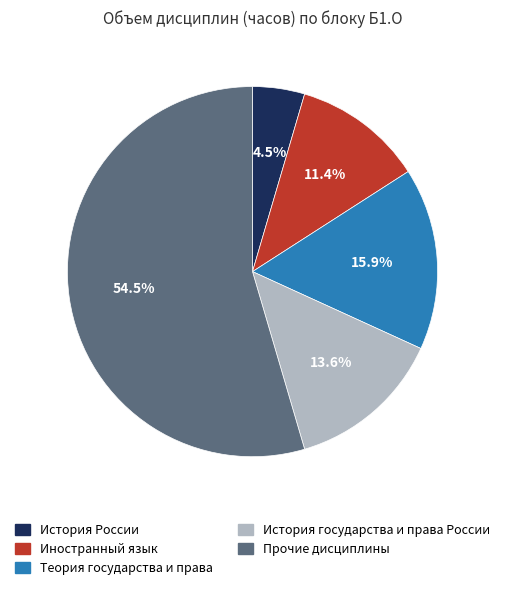

Is there a majority slice in this chart?

Yes